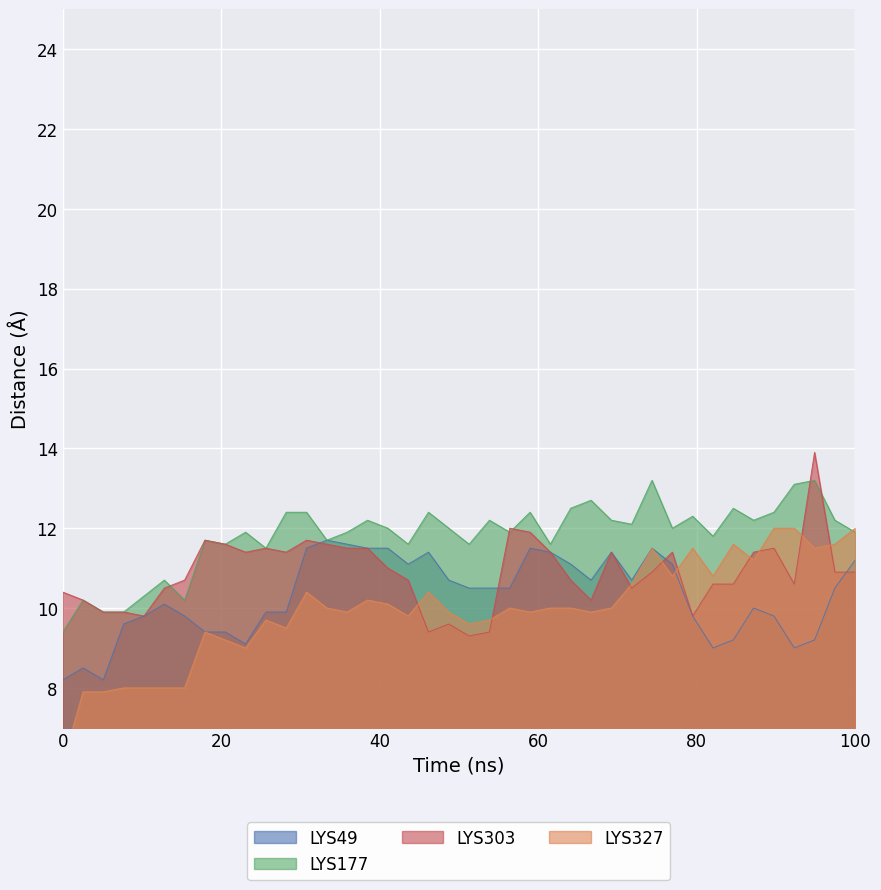

Reading left to right, extract all data points from this chart.

LYS49: 8.2	8.5	8.2	9.6	9.8	10.1	9.8	9.4	9.4	9.1	9.9	9.9	11.5	11.7	11.6	11.5	11.5	11.1	11.4	10.7	10.5	10.5	10.5	11.5	11.4	11.1	10.7	11.4	10.7	11.5	11.1	9.8	9.0	9.2	10.0	9.8	9.0	9.2	10.5	11.2
LYS177: 9.4	10.2	9.9	9.9	10.3	10.7	10.2	11.7	11.6	11.9	11.5	12.4	12.4	11.7	11.9	12.2	12.0	11.6	12.4	12.0	11.6	12.2	11.9	12.4	11.6	12.5	12.7	12.2	12.1	13.2	12.0	12.3	11.8	12.5	12.2	12.4	13.1	13.2	12.2	11.9
LYS303: 10.4	10.2	9.9	9.9	9.8	10.5	10.7	11.7	11.6	11.4	11.5	11.4	11.7	11.6	11.5	11.5	11.0	10.7	9.4	9.6	9.3	9.4	12.0	11.9	11.4	10.7	10.2	11.4	10.5	10.9	11.4	9.8	10.6	10.6	11.4	11.5	10.6	13.9	10.9	10.9
LYS327: 6.1	7.9	7.9	8.0	8.0	8.0	8.0	9.4	9.2	9.0	9.7	9.5	10.4	10.0	9.9	10.2	10.1	9.8	10.4	9.9	9.6	9.7	10.0	9.9	10.0	10.0	9.9	10.0	10.6	11.5	10.8	11.5	10.8	11.6	11.2	12.0	12.0	11.5	11.6	12.0